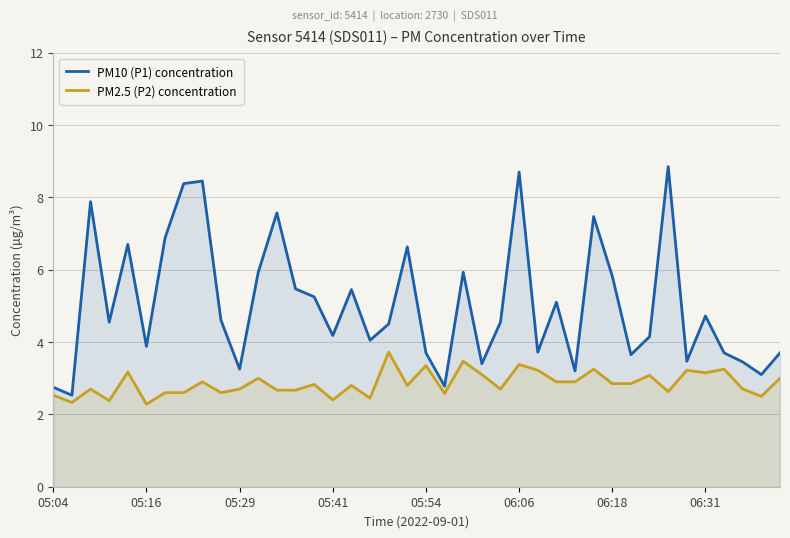

The PM2.5 (P2) concentration series shows 2.4 at 05:41. True or false?

True